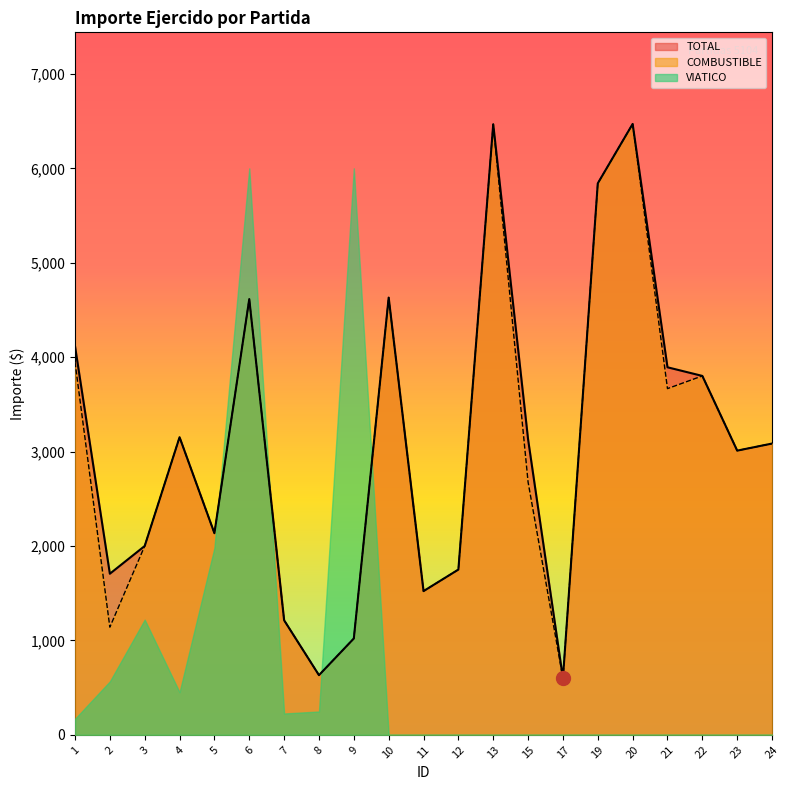

How many data points does each series have?

21